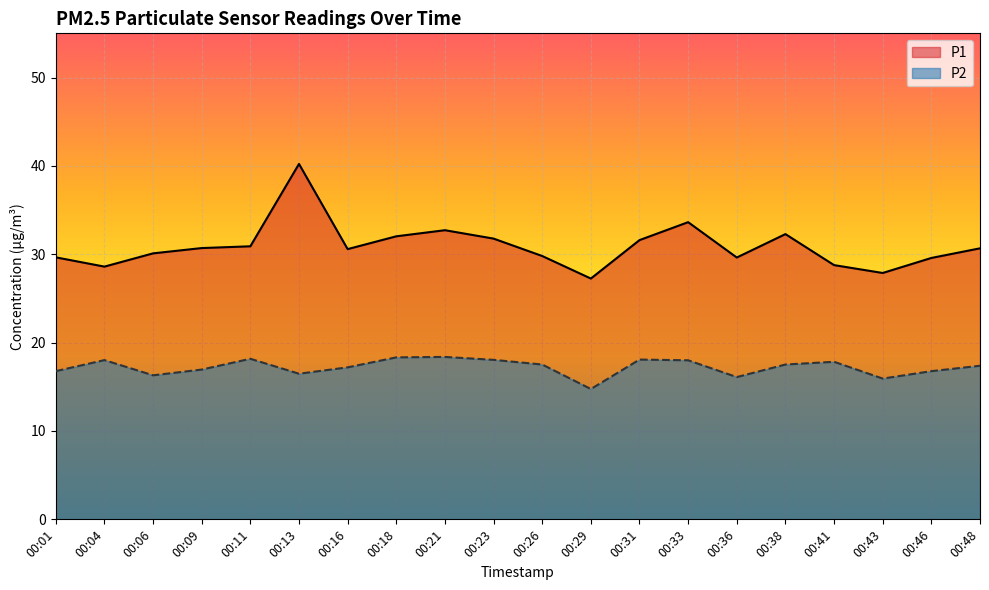

Which series has the largest total across all categories?

P1